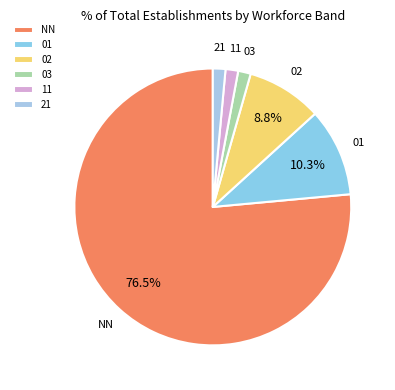

To the nearest percent, what percentage of the pie is 11?

1%